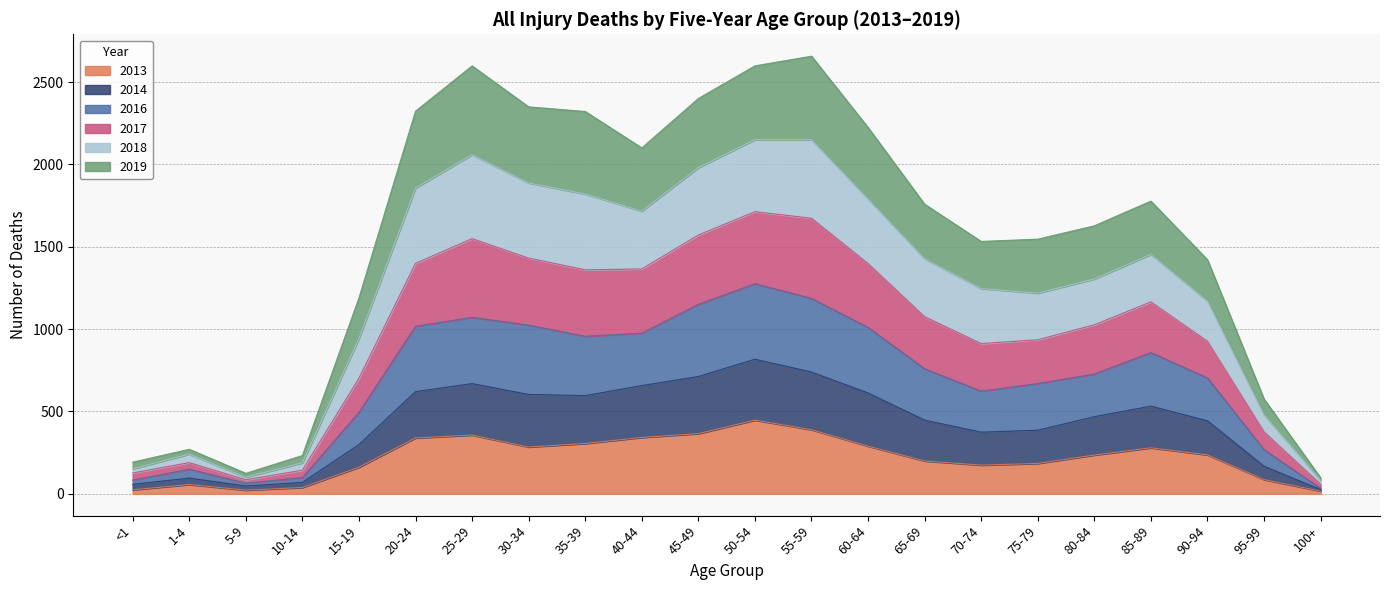

At which label does 2018 first exceed 1427?

20-24